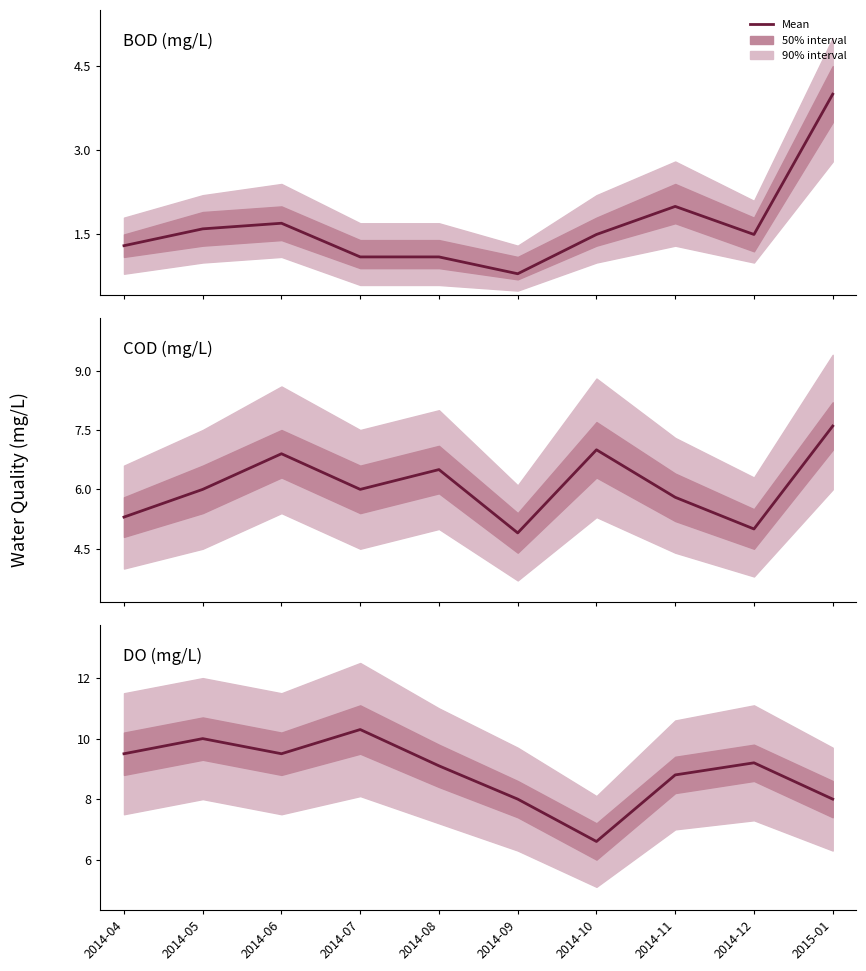

What is the spread (max minus min) of values at 2014-04?

8.2